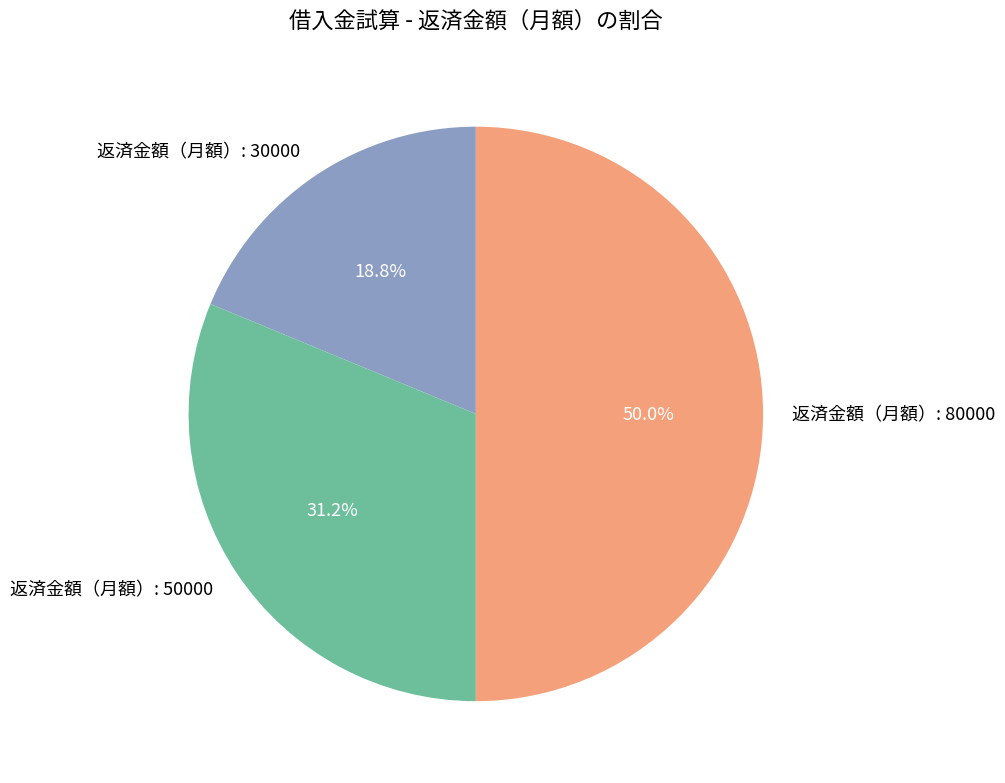

Does 返済金額（月額）: 30000 account for over 50% of the chart?

No